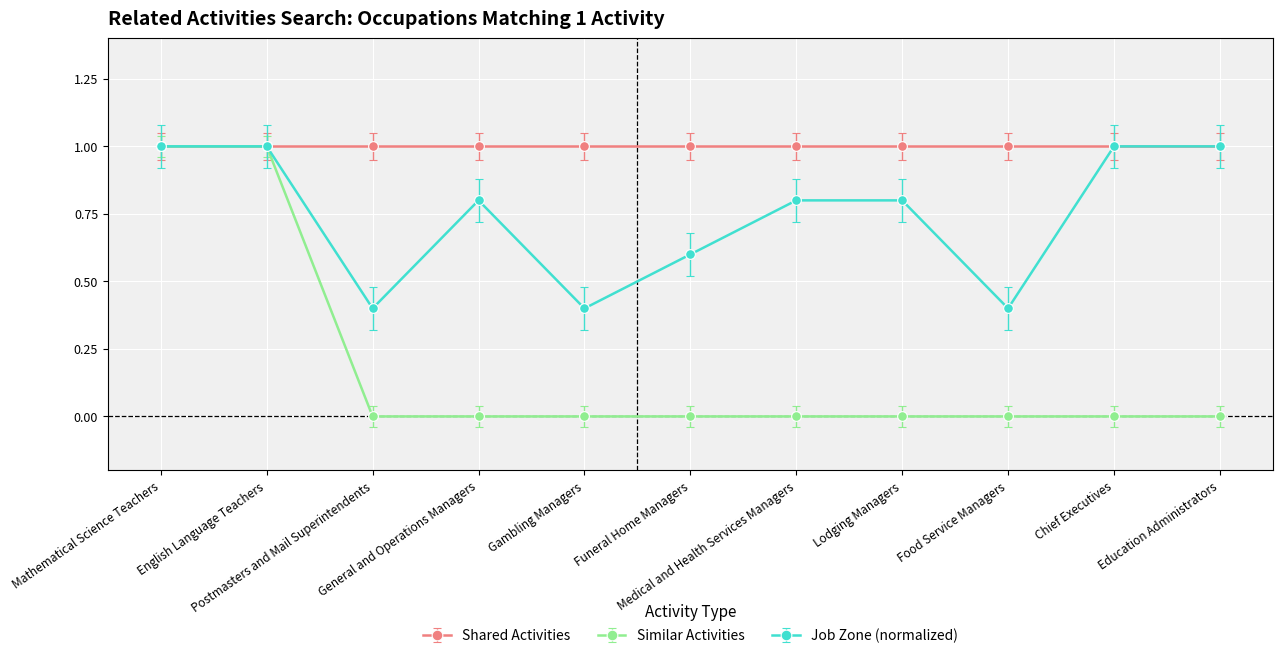

How many interior local valleys does the Job Zone (normalized) series have?

3